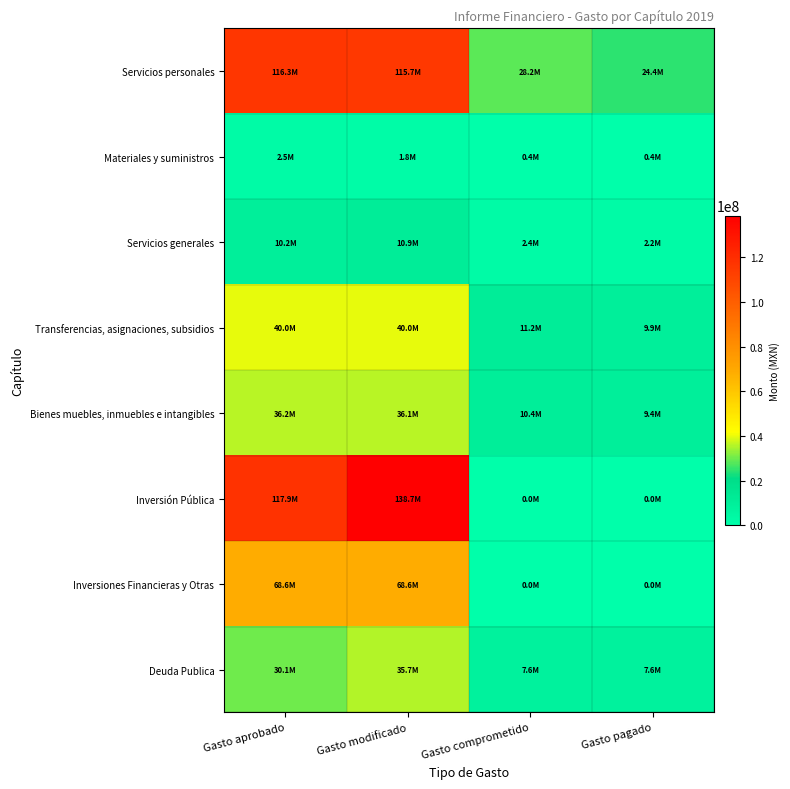

What is the spread (max minus min) of values at Gasto modificado?

136922753.4